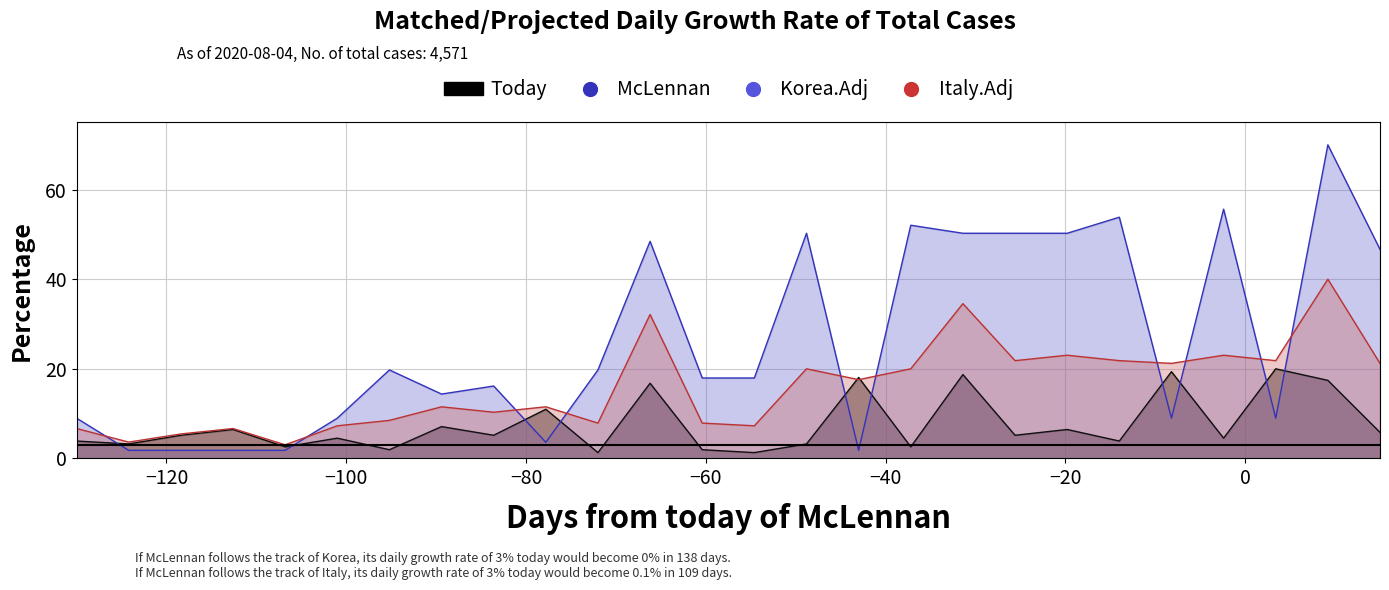

What is the sum of all McLennan values?

197.4